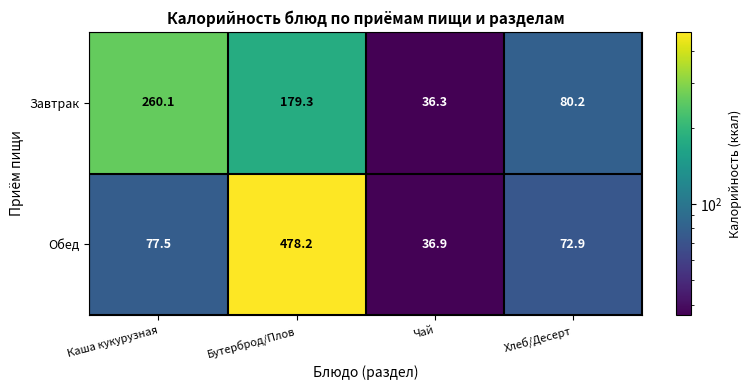

Reading left to right, extract all data points from this chart.

Завтрак: 260.1	179.3	36.3	80.2
Обед: 77.5	478.2	36.9	72.9